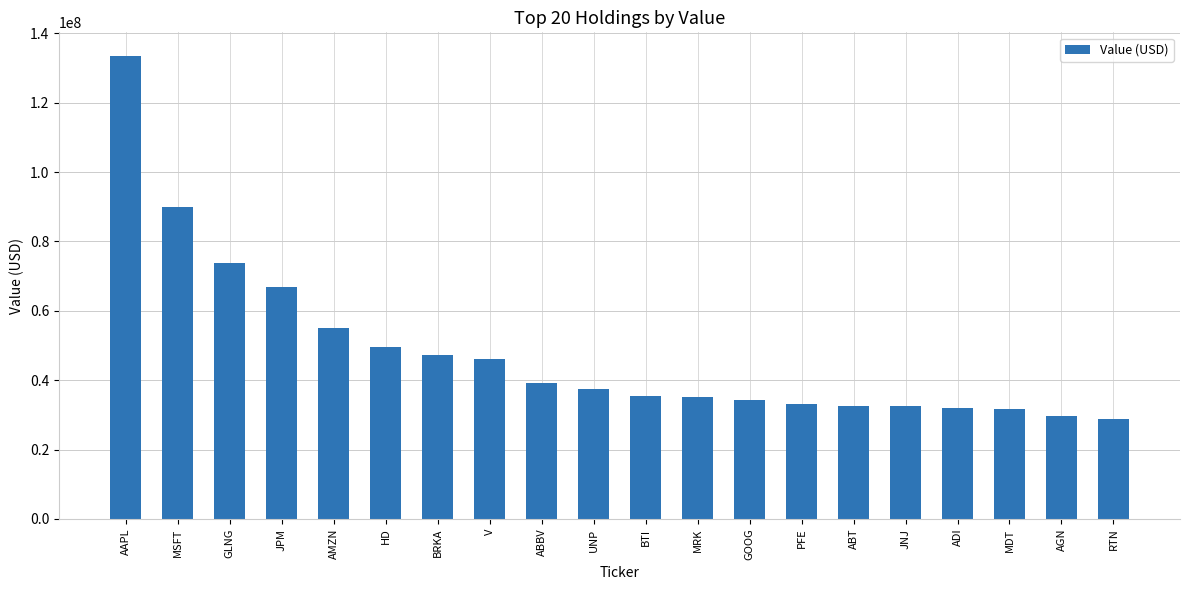

What is the greatest value displayed?

133616000